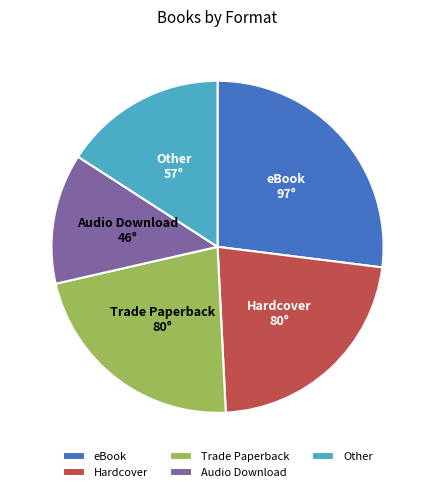

How many slices are in this pie chart?

5